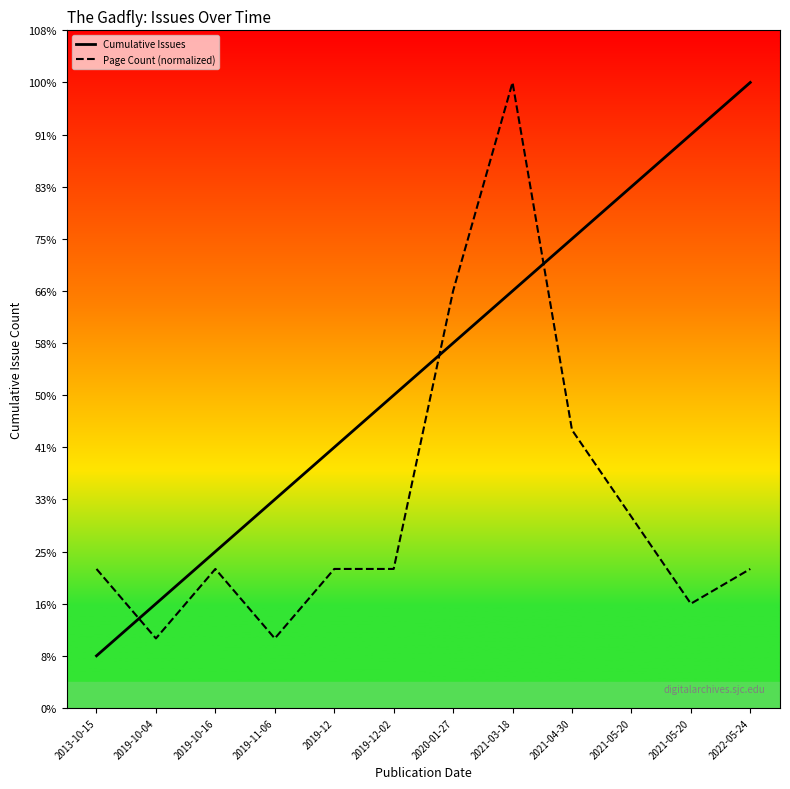

True or false: Cumulative Issues has more than 0 interior local peaks.

False